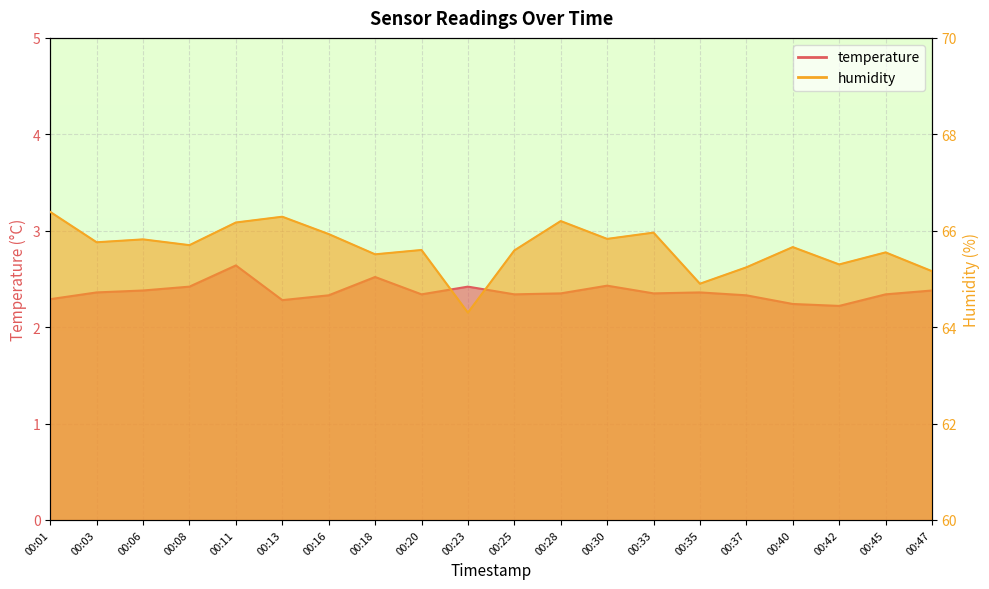

The humidity series shows 39.1 at 00:25. True or false?

False